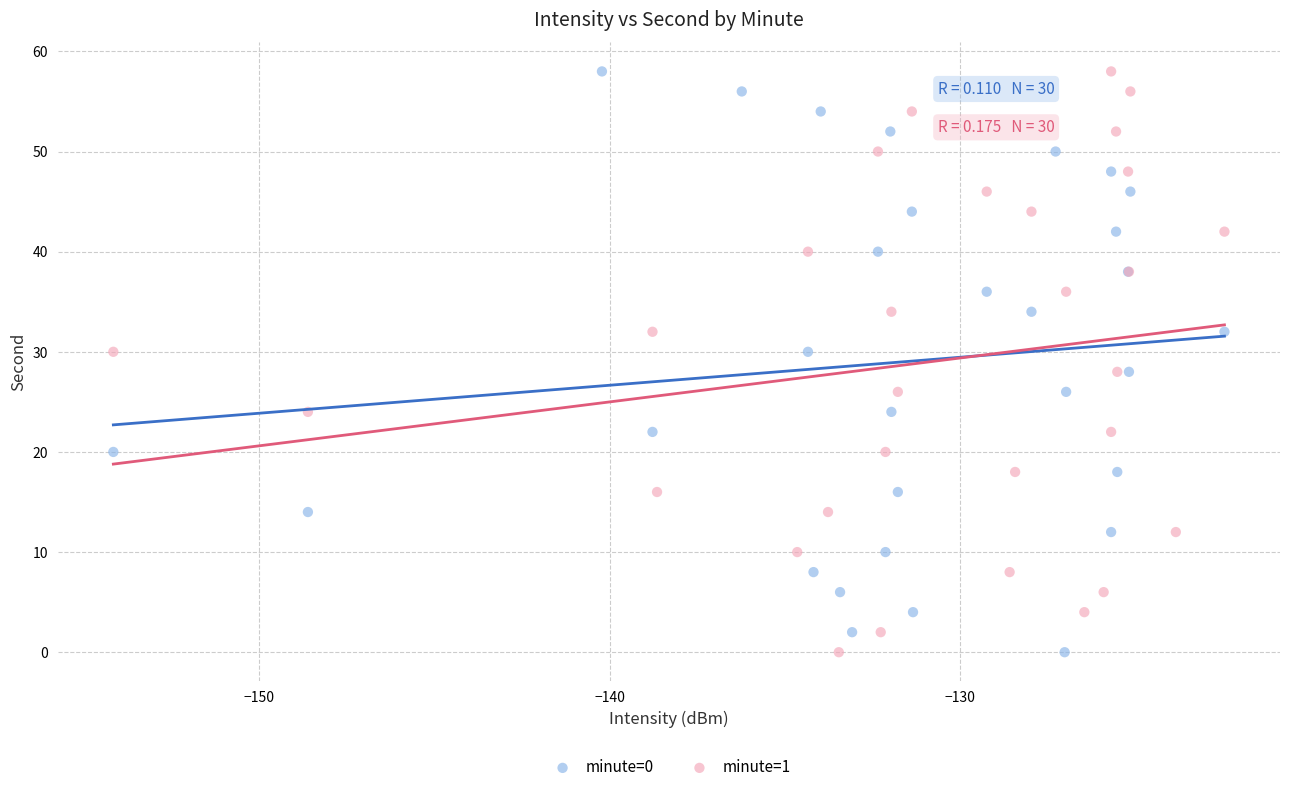

What are all the series names shown in the legend?

minute=0, minute=1